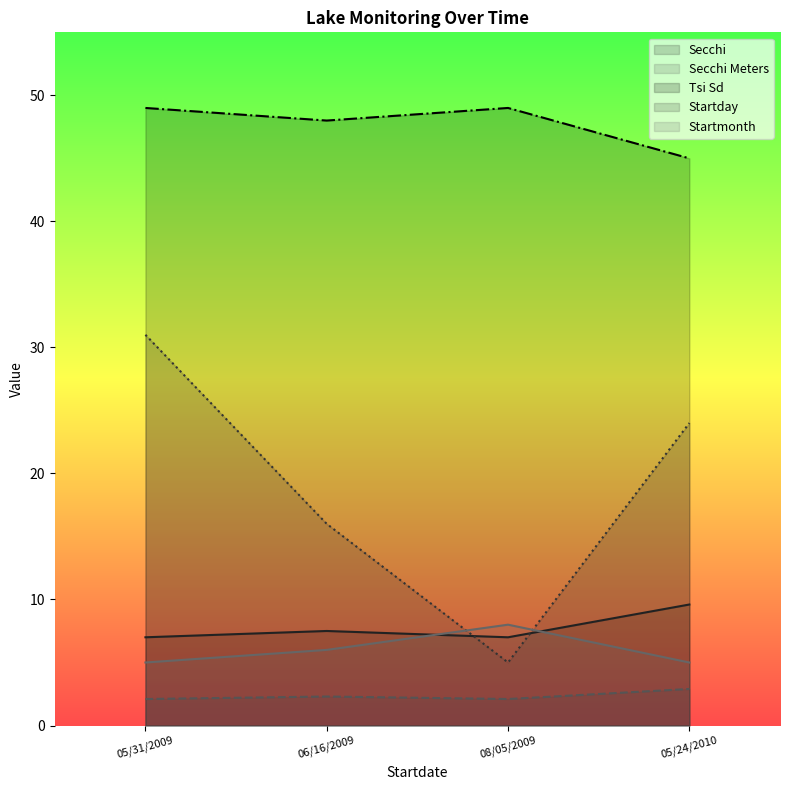

How many interior local valleys does the Startday series have?

1